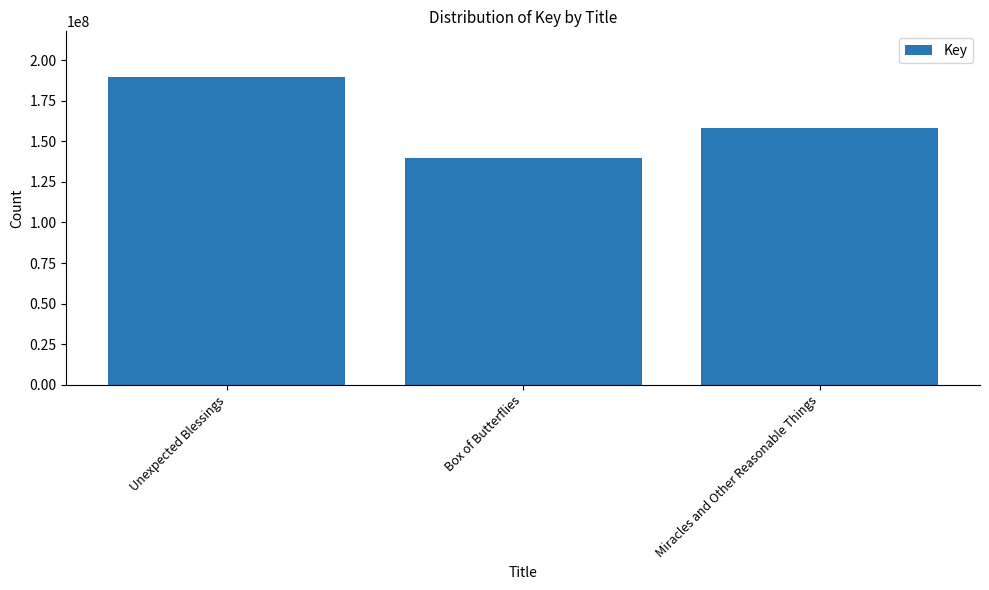

Which category has the highest value across all series?

Unexpected Blessings